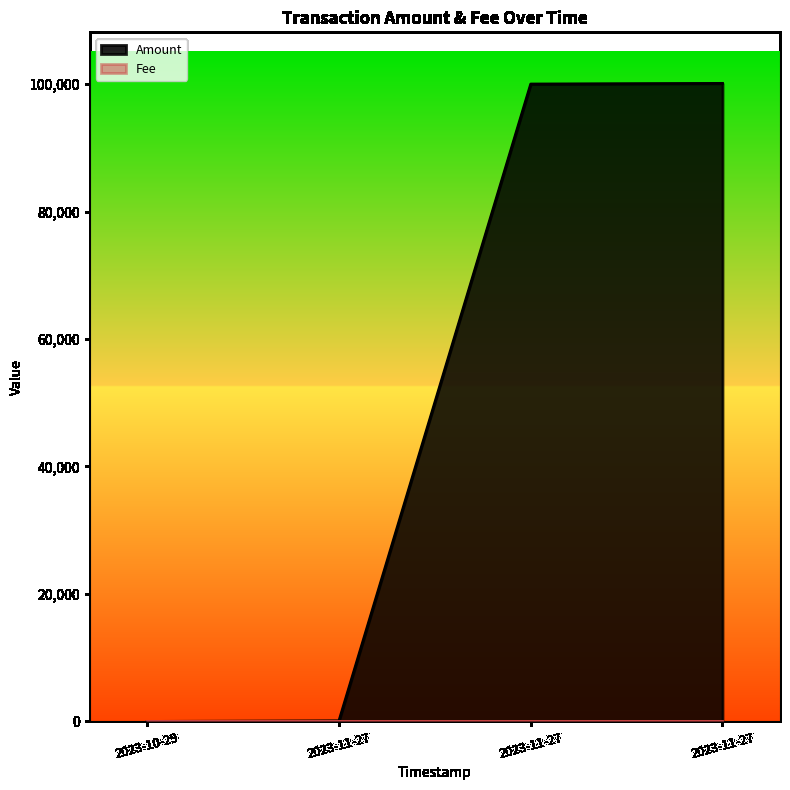

How many lines are shown in the chart?

2